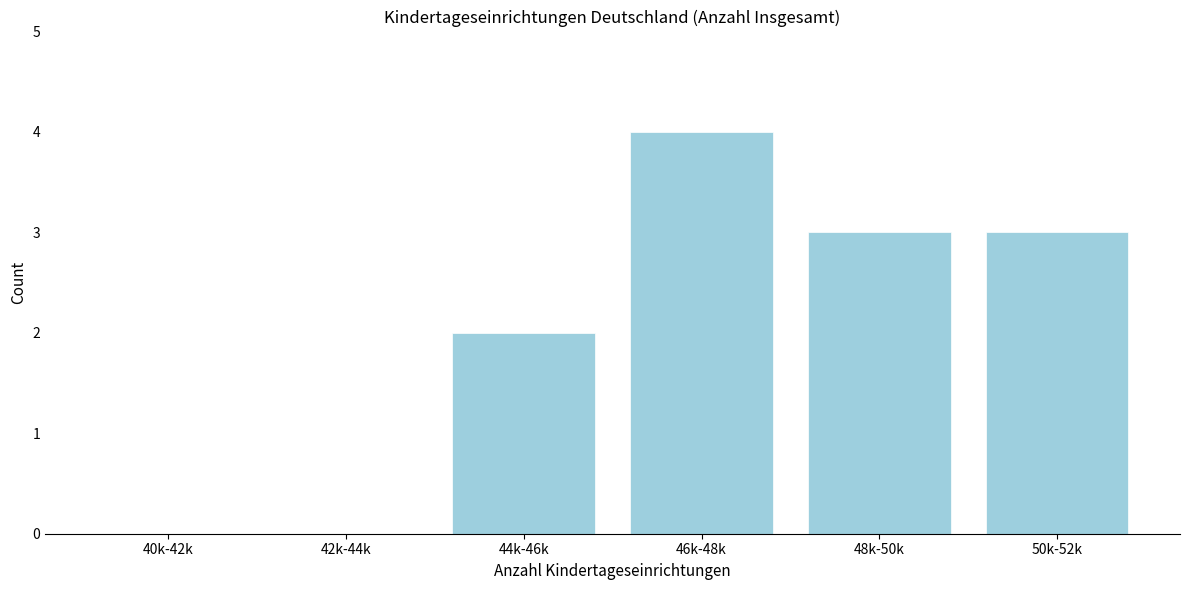

Reading left to right, list all the values displayed in this chart.

40k-42k=0	42k-44k=0	44k-46k=2	46k-48k=4	48k-50k=3	50k-52k=3